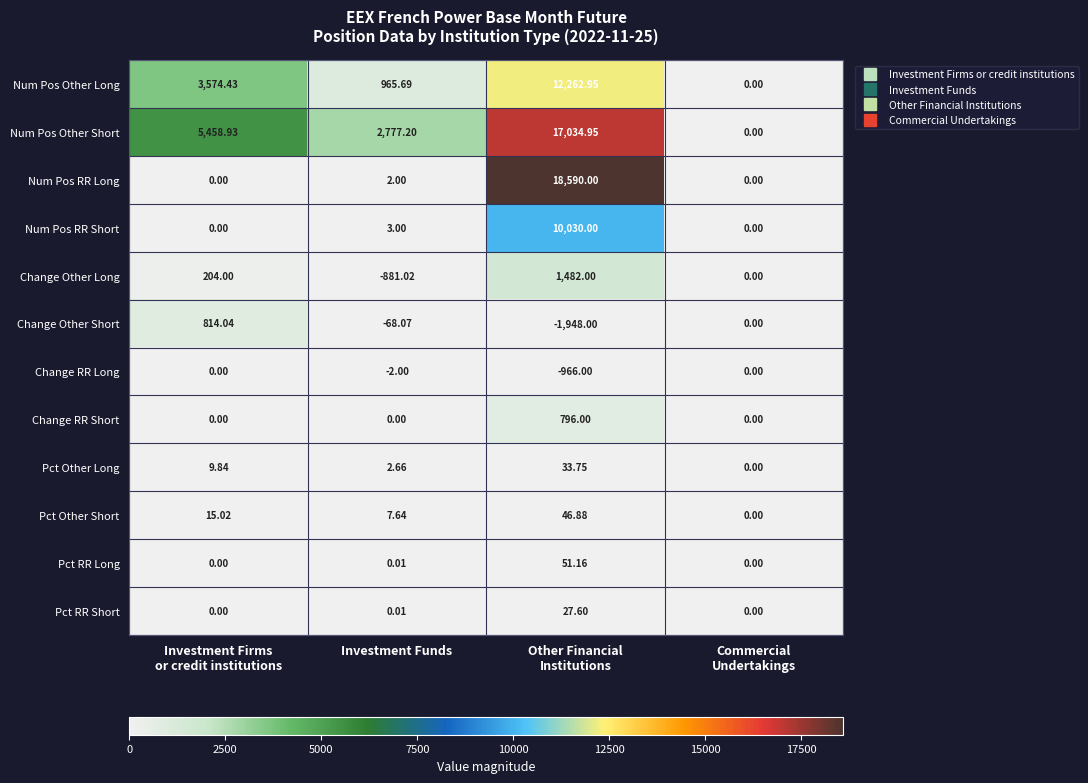

Rank the series by their maximum value, from highest to lowest.

Num Pos RR Long, Num Pos Other Short, Num Pos Other Long, Num Pos RR Short, Change Other Long, Change Other Short, Change RR Short, Pct RR Long, Pct Other Short, Pct Other Long, Pct RR Short, Change RR Long